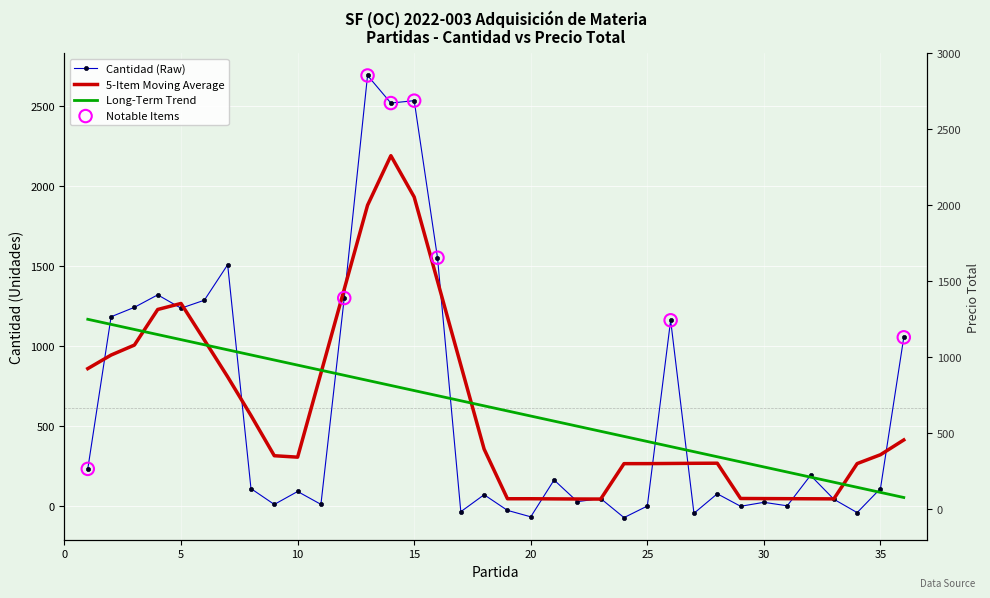

Between 25 and 32, which is larger?

32